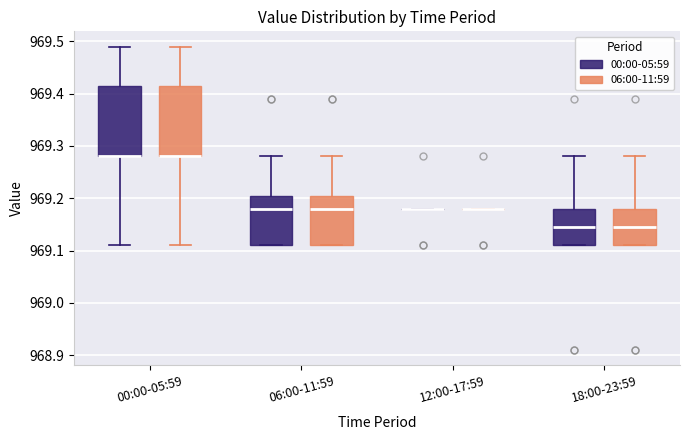

Reading left to right, transcribe this box plot: for each box, give where its median line is, the range the box spans, and where its two whiskers end, as read against the y-axis. The values are not printed on the chart, so give them approximately, as read against the axis.

00:00-05:59 (00:00-05:59): median 969.28 (drawn on the box's lower edge), box 969.28 to 969.42, whiskers 969.11 to 969.49
00:00-05:59 (06:00-11:59): median 969.28 (drawn on the box's lower edge), box 969.28 to 969.42, whiskers 969.11 to 969.49
06:00-11:59 (00:00-05:59): median 969.18, box 969.11 to 969.21, whiskers 969.11 to 969.28
06:00-11:59 (06:00-11:59): median 969.18, box 969.11 to 969.21, whiskers 969.11 to 969.28
12:00-17:59 (00:00-05:59): box collapsed to a line at 969.18, whiskers 969.18 to 969.18
12:00-17:59 (06:00-11:59): box collapsed to a line at 969.18, whiskers 969.18 to 969.18
18:00-23:59 (00:00-05:59): median 969.15, box 969.11 to 969.18, whiskers 969.11 to 969.28
18:00-23:59 (06:00-11:59): median 969.15, box 969.11 to 969.18, whiskers 969.11 to 969.28